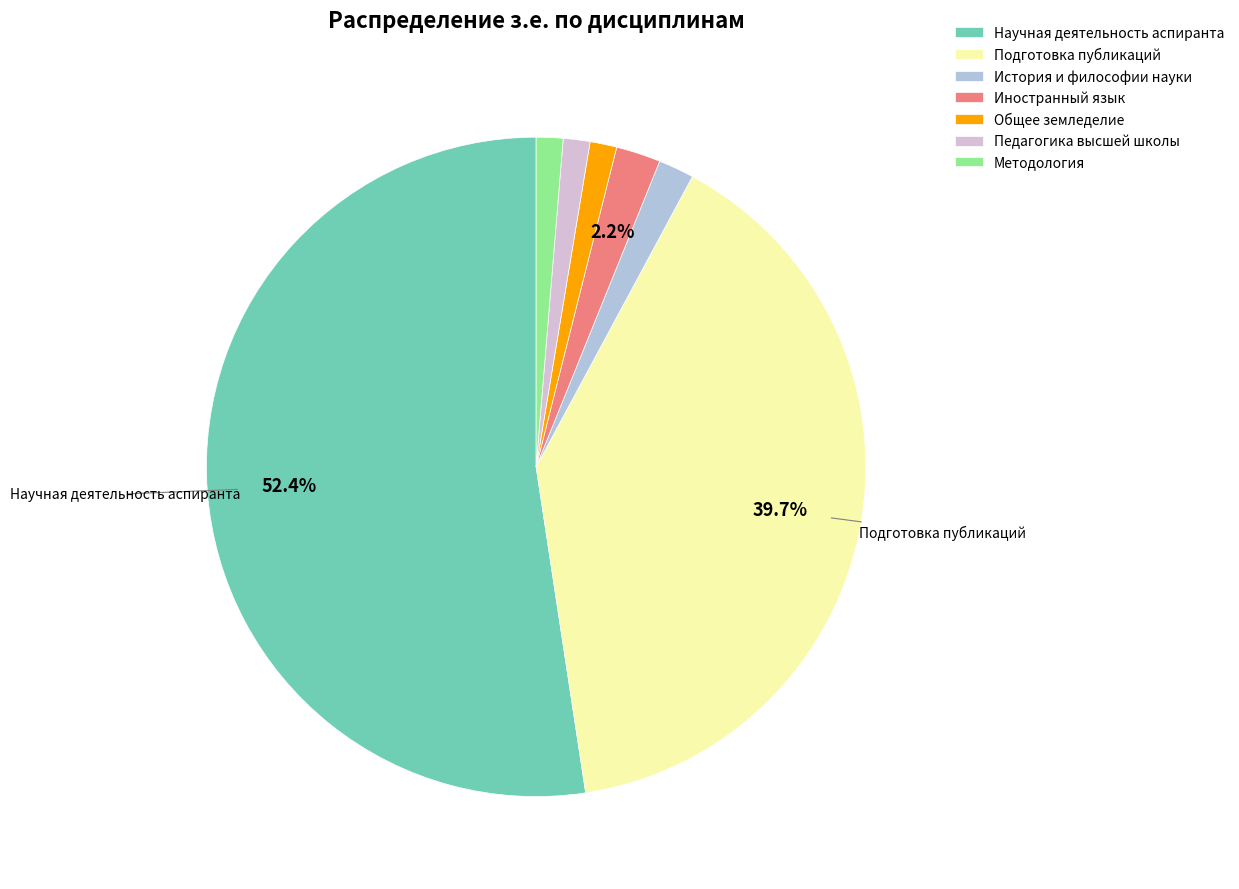

Which slice is the largest?

Научная деятельность аспиранта